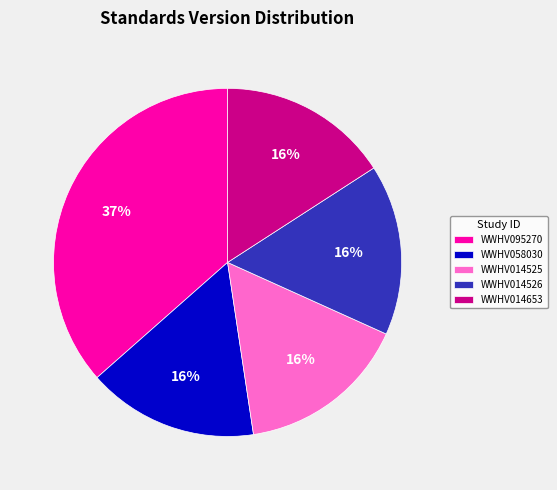

Count the number of slices in the pie.

5